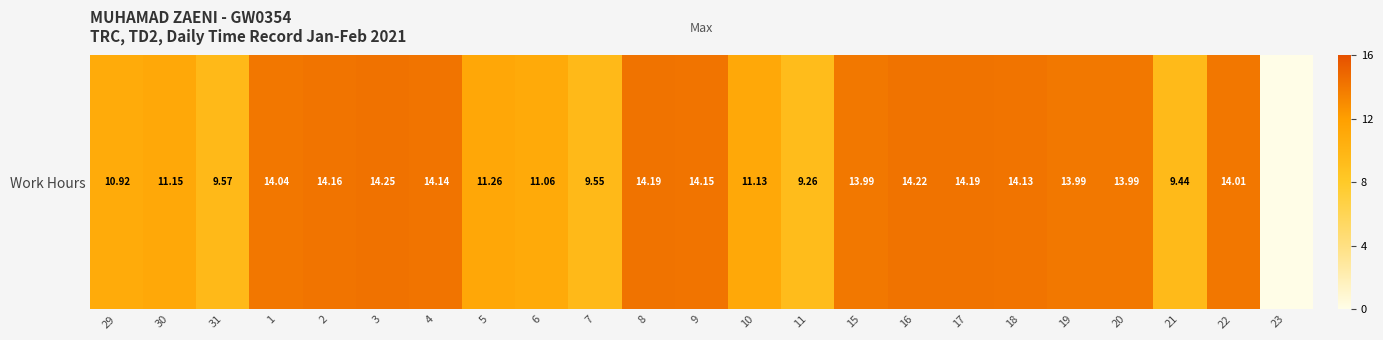

What is the sum of the values at 15 and 9?

28.1